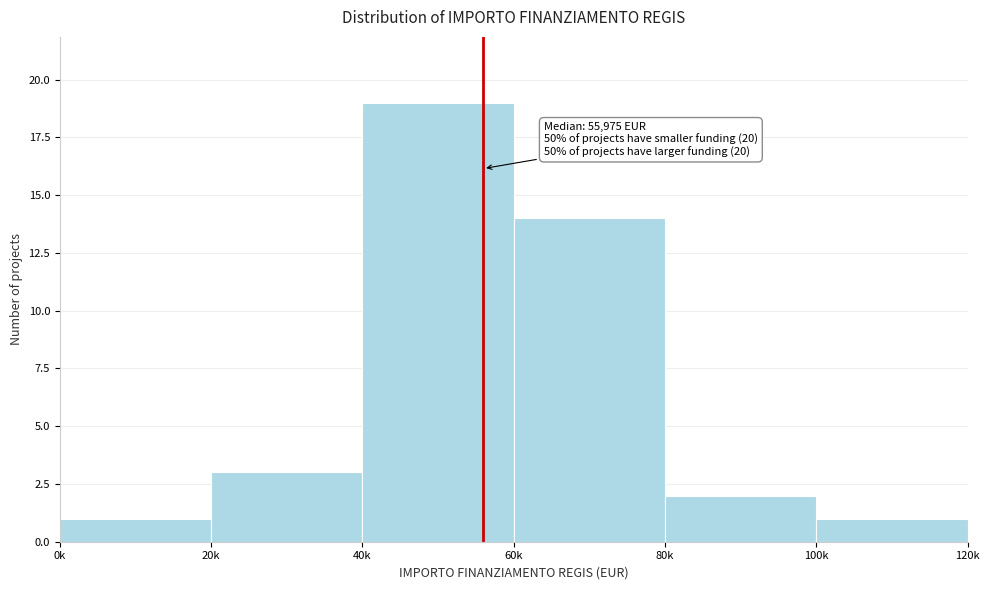

Reading left to right, extract all data points from this chart.

1	3	19	14	2	1